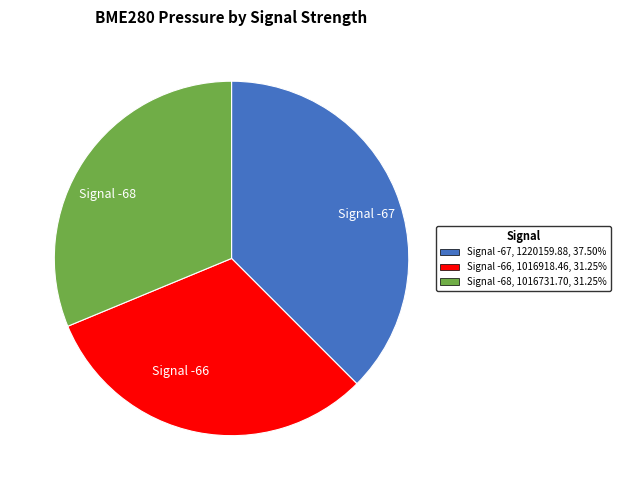

Approximately how many times larger is the value at Signal -66 compared to Signal -67?

0.8